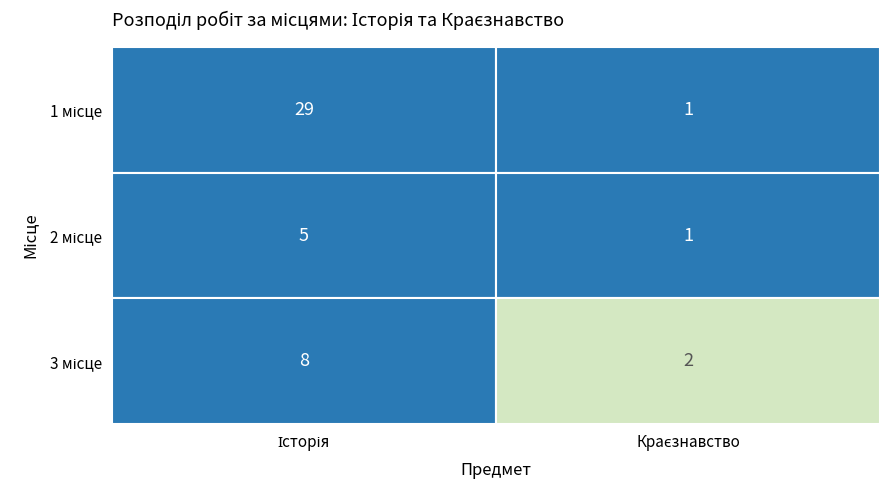

The value of Історія at 2 is 5. True or false?

True